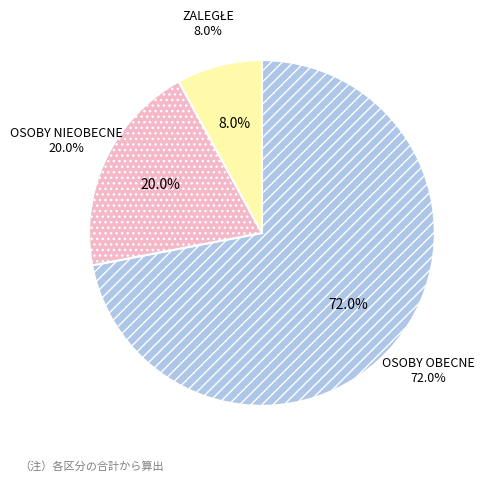

Which category has the smallest portion of the pie?

ZALEGŁE